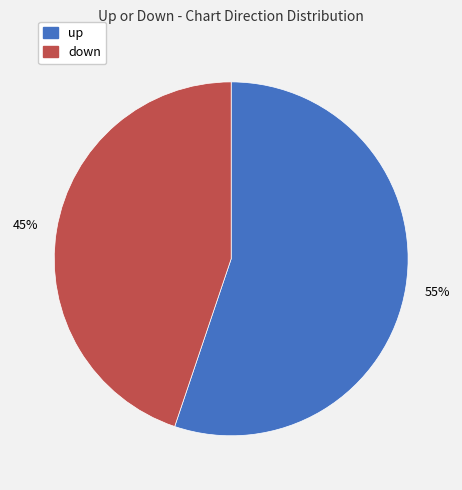

Is there a majority slice in this chart?

Yes